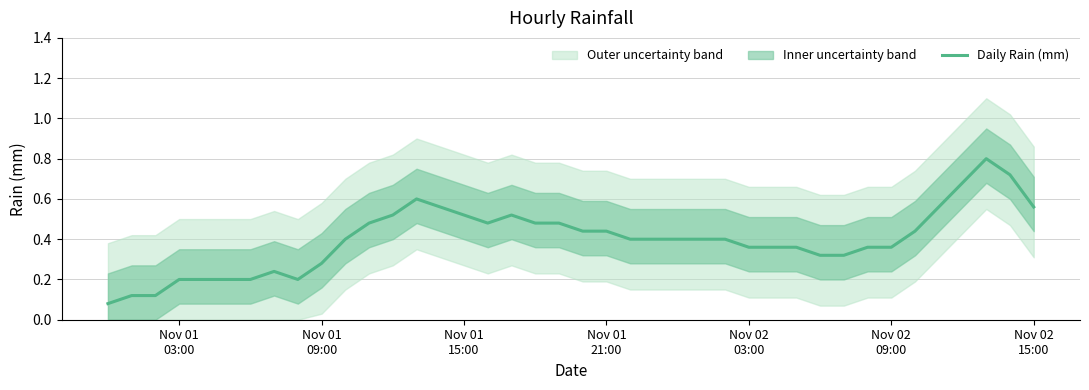

What is the maximum value for Daily Rain (mm)?

0.8